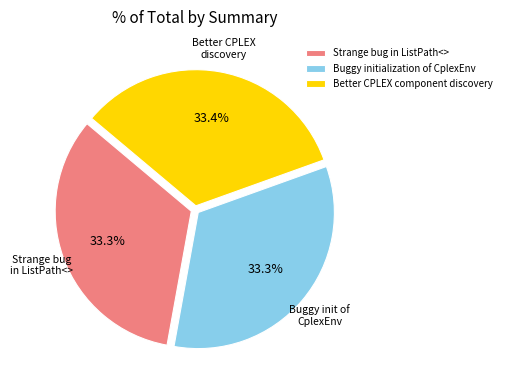

Combined, do Strange bug in ListPath<> and Buggy initialization of CplexEnv account for over 50%?

Yes